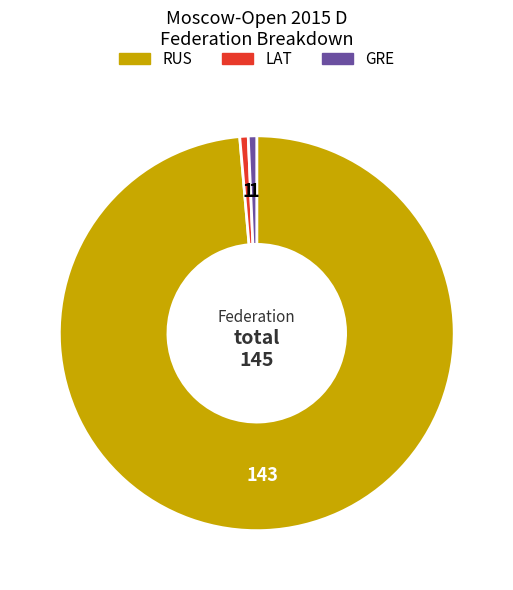

True or false: GRE accounts for 6% of the total.

False